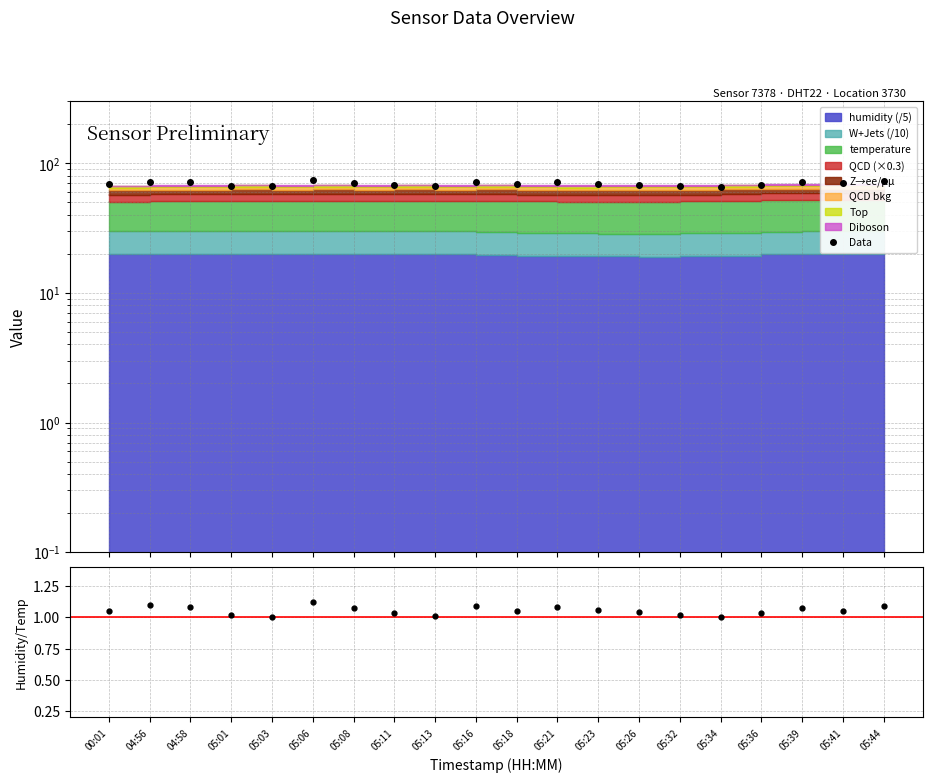

True or false: Data and data_ratio intersect in this chart.

False